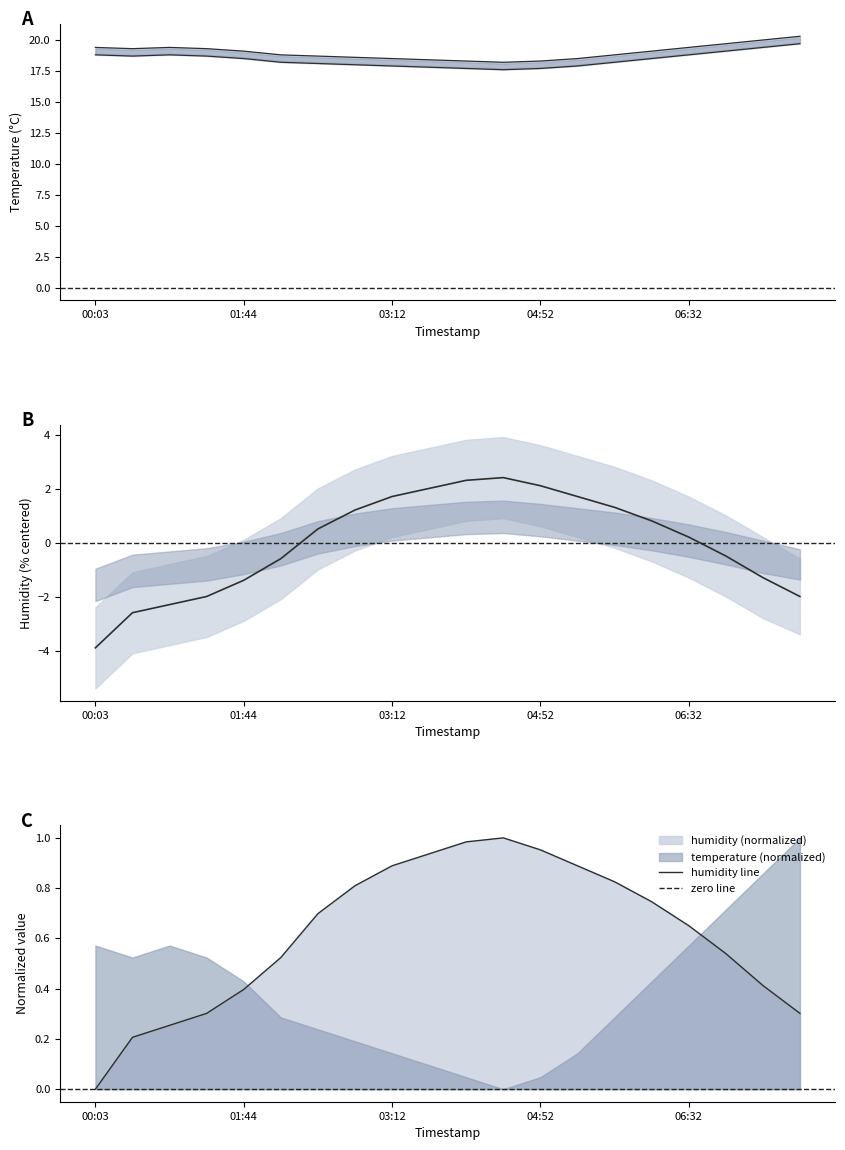

Which series changed the most between 02:47 and 05:17?

humidity